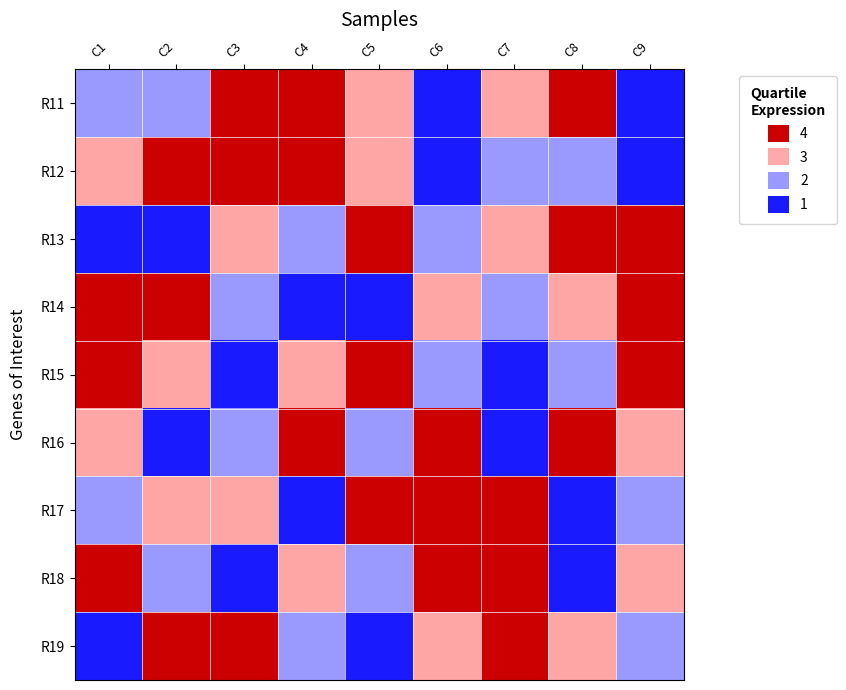

Rank the series at C5 from highest to lowest value.

R13, R15, R17, R11, R12, R16, R18, R14, R19